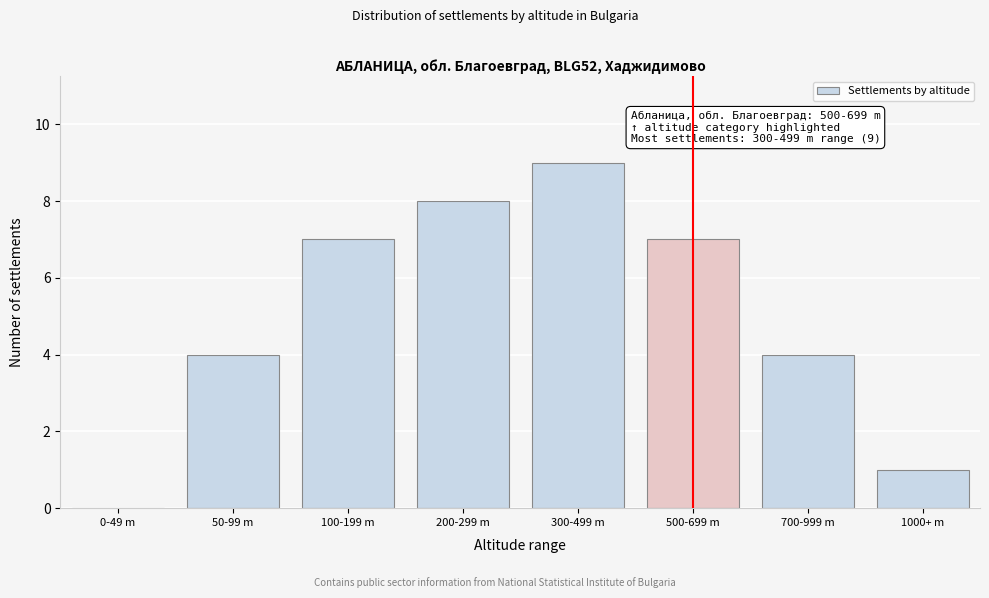

Reading left to right, extract all data points from this chart.

0-49 m=0	50-99 m=4	100-199 m=7	200-299 m=8	300-499 m=9	500-699 m=7	700-999 m=4	1000+ m=1